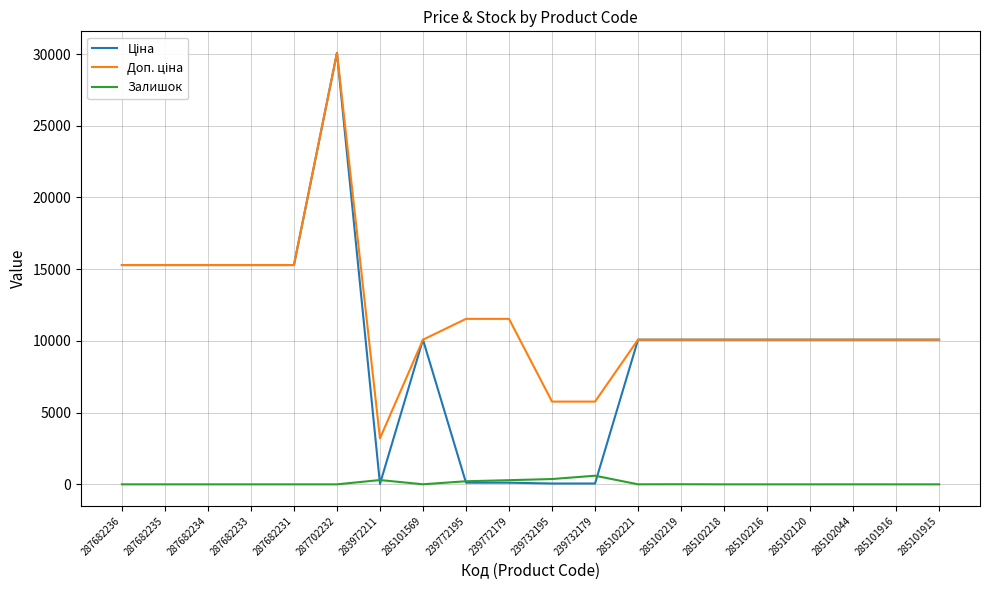

Count the number of data series in this chart.

3